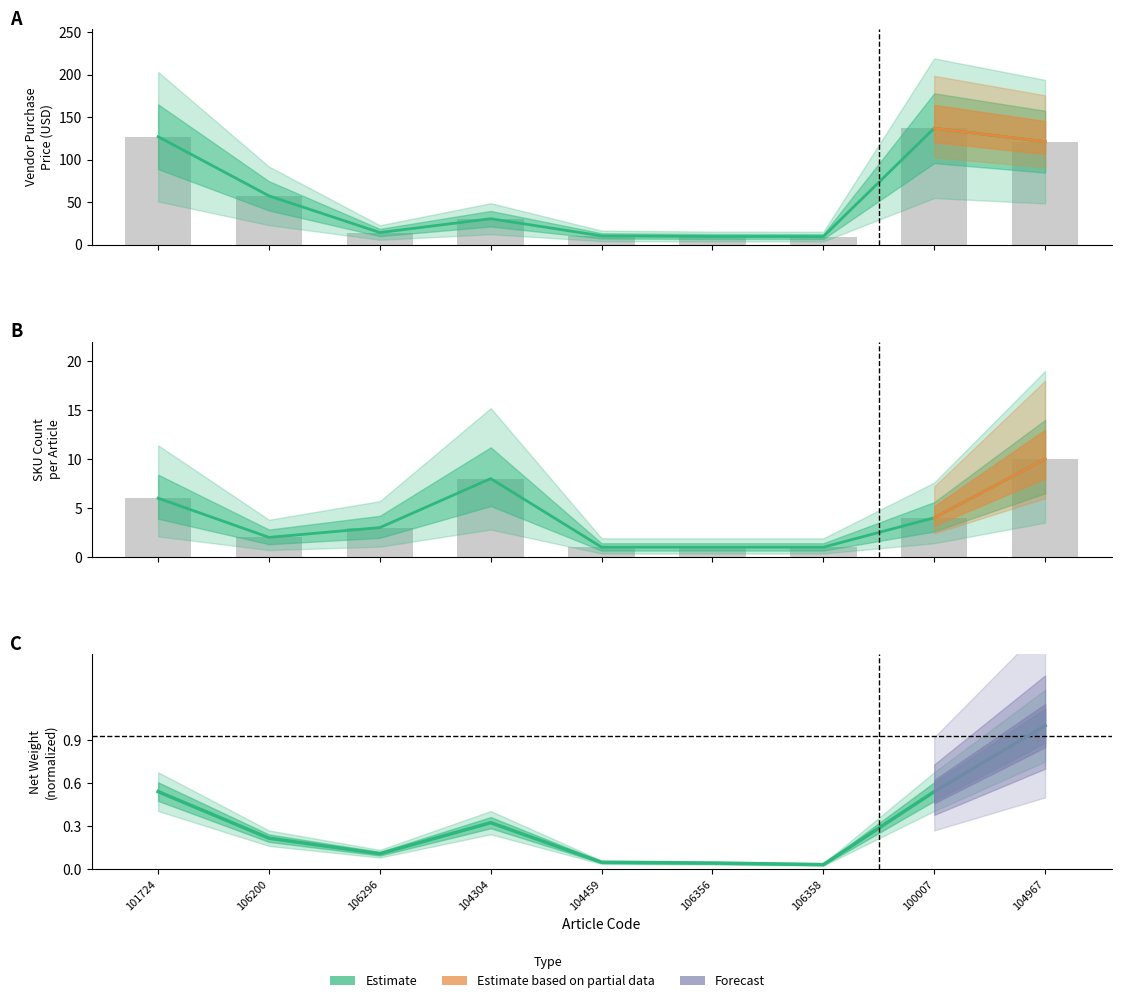

True or false: Vendor Purchase Price has a value of 72.9 at 104967.

False